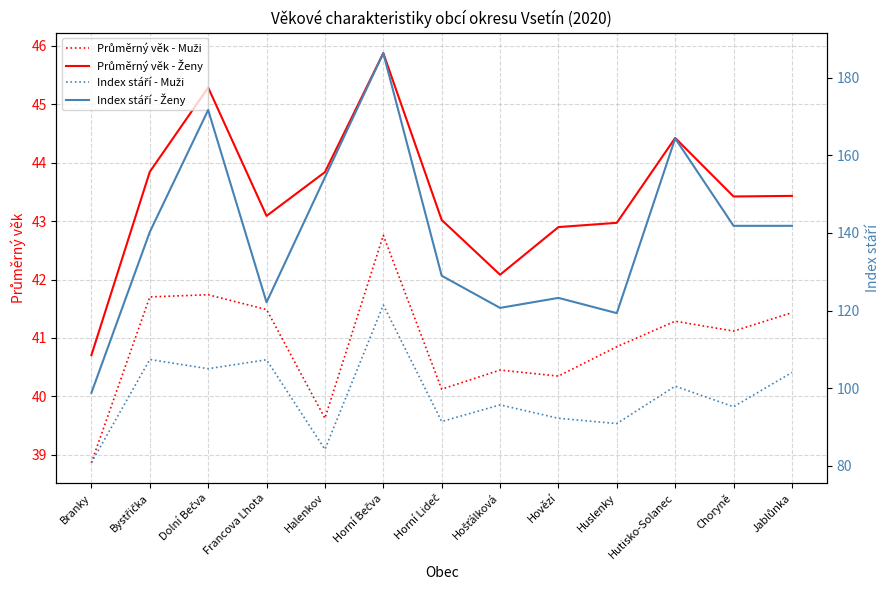

What is the label of the 2nd point from the left?

Bystřička